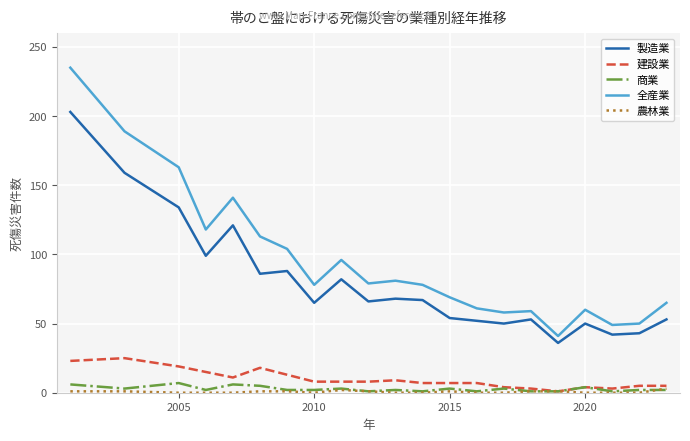

Which series has the largest total across all categories?

全産業